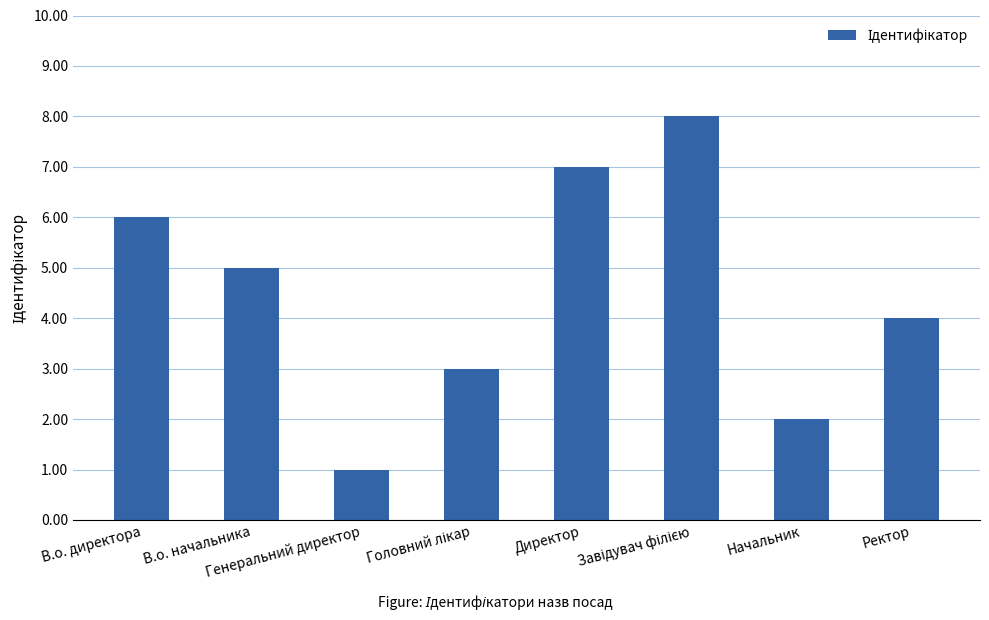

What is the sum of all values?

36